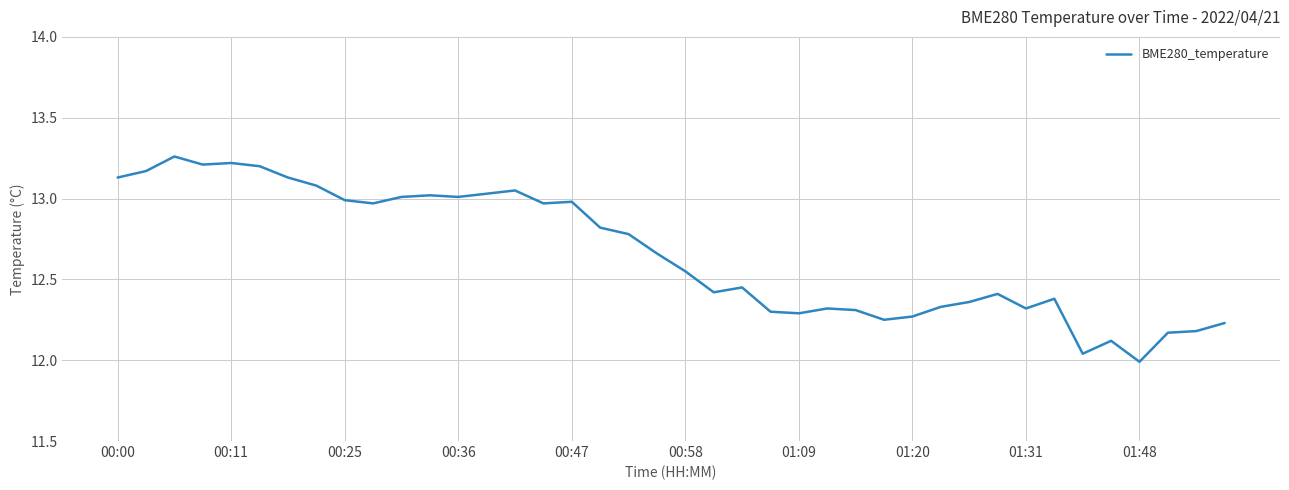

What is the difference between the maximum and minimum values?

1.3